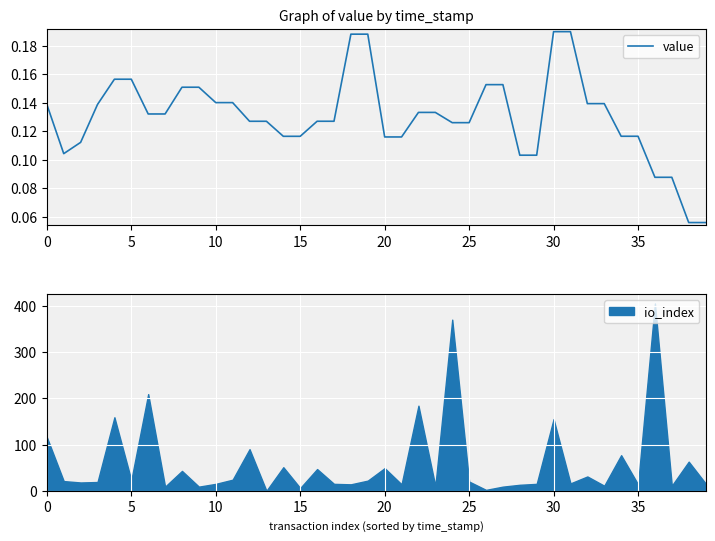

What is the value of the 16th point from the left?

0.1